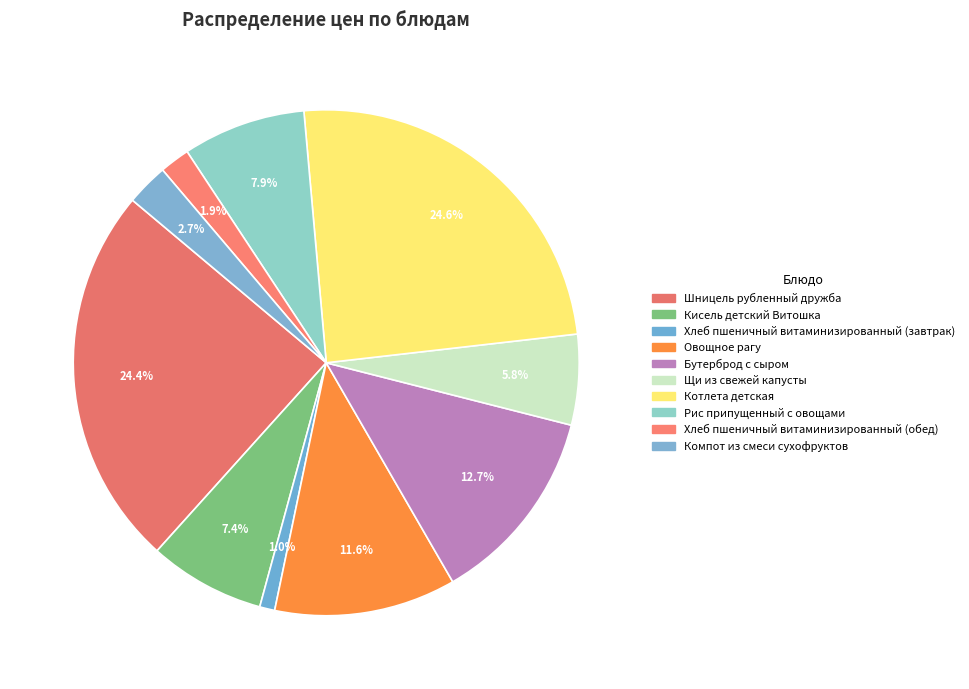

What percentage is the Хлеб пшеничный витаминизированный (обед) slice, to the nearest percent?

2%